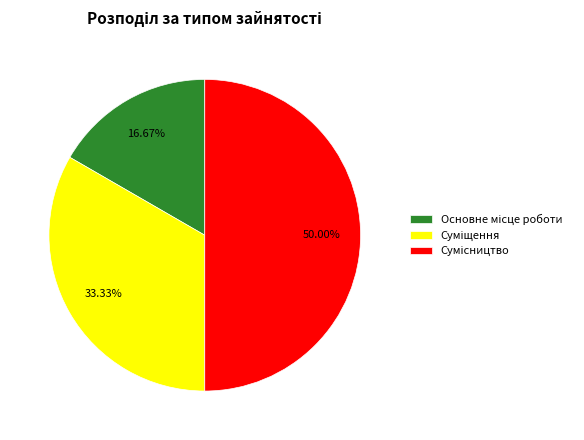

How many segments does this pie chart have?

3